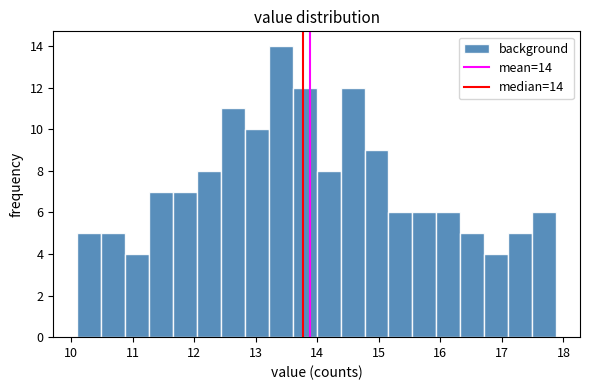

Read against the x-axis, roughly where is the centre of the tallest bar?

13.4